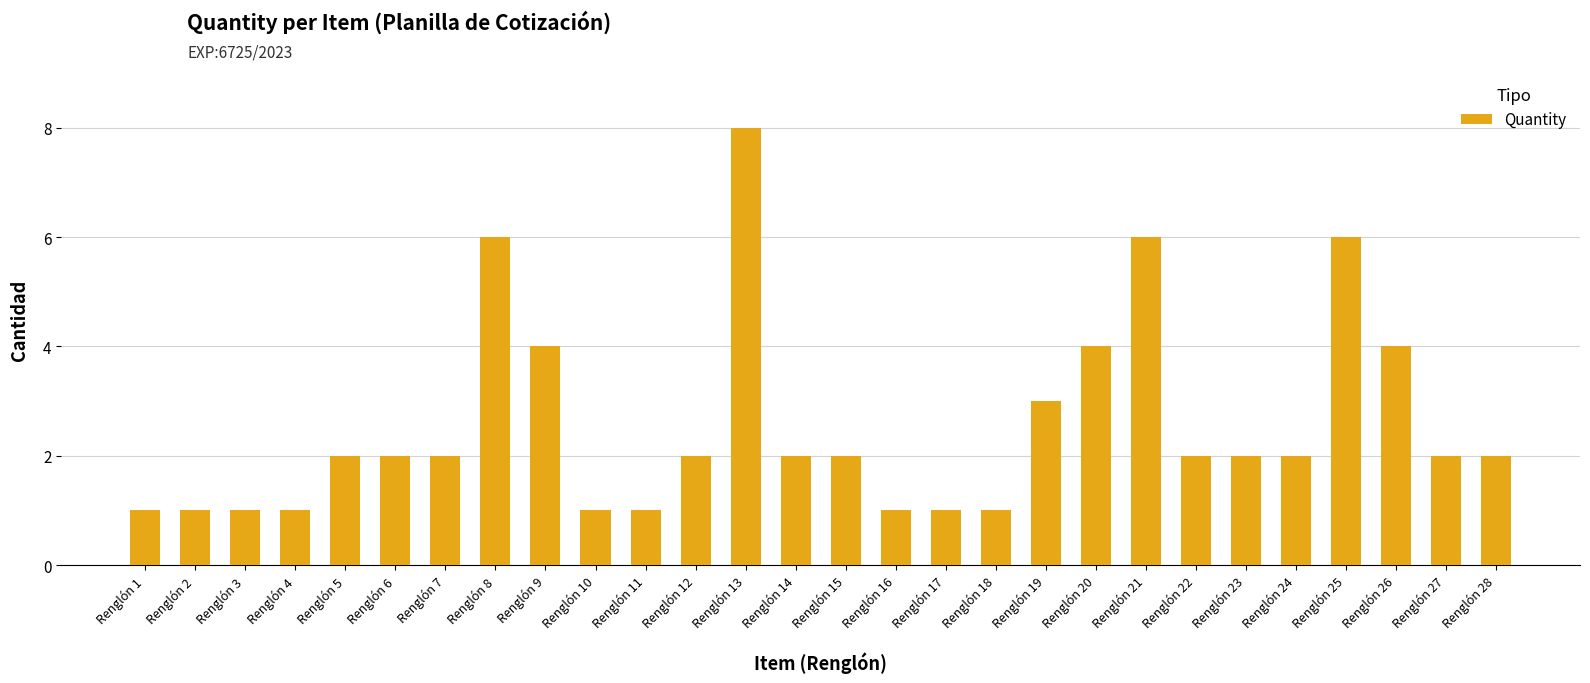

What is the value of the 13th bar from the left?

8